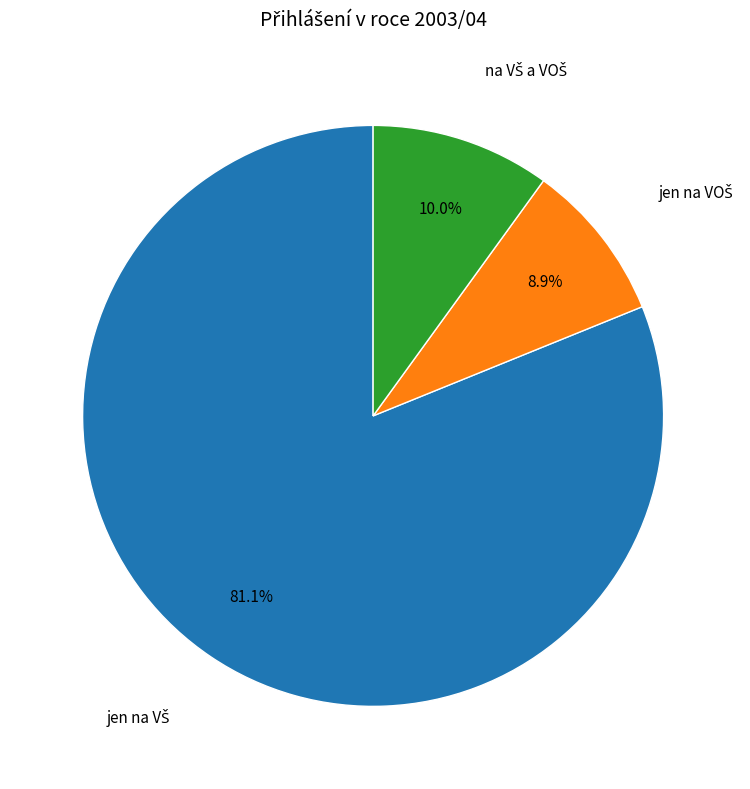

Is there a majority slice in this chart?

Yes